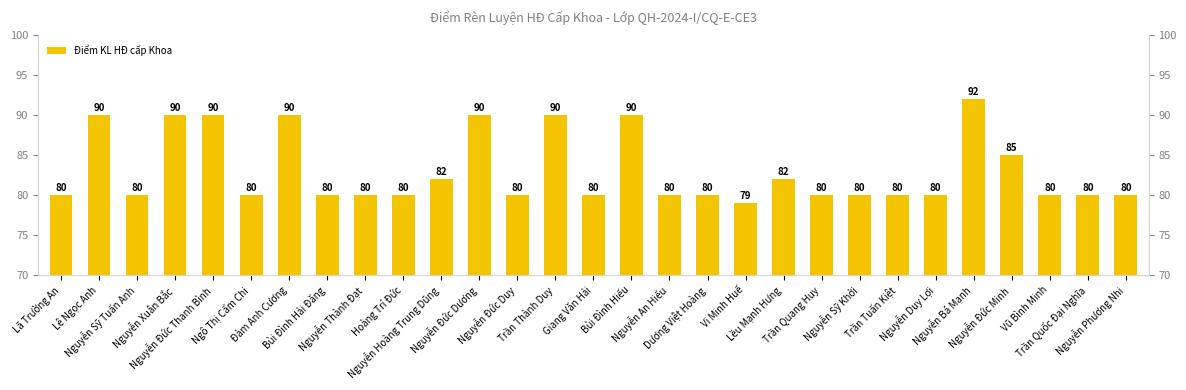

What is the value of the 20th bar from the left?

82